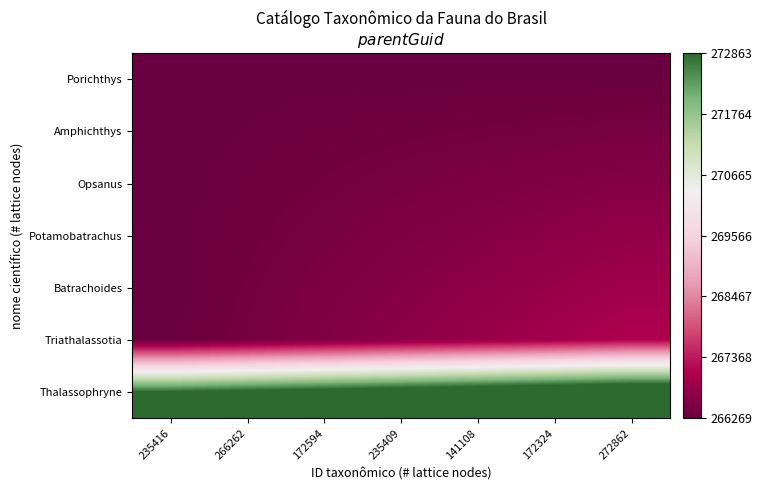

Reading left to right, list all the values displayed in this chart.

Porichthys: 235416=266278.0	266262=266278.0	172594=266278.0	235409=266278.0	141108=266278.0	172324=266278.0	272862=266278.0
Amphichthys: 235416=266269.0	266262=266296.5	172594=266324.0	235409=266351.4	141108=266378.9	172324=266406.4	272862=266433.8
Opsanus: 235416=266269.0	266262=266324.0	172594=266378.9	235409=266433.8	141108=266488.8	172324=266543.8	272862=266598.7
Potamobatrachus: 235416=266269.0	266262=266351.4	172594=266433.8	235409=266516.3	141108=266598.7	172324=266681.1	272862=266763.5
Batrachoides: 235416=266269.0	266262=266378.9	172594=266488.8	235409=266598.7	141108=266708.6	172324=266818.5	272862=266928.4
Triathalassotia: 235416=266272.0	266262=266409.4	172594=266546.8	235409=266684.1	141108=266821.5	172324=266958.9	272862=267096.2
Thalassophryne: 235416=272863.0	266262=273027.8	172594=273192.7	235409=273357.5	141108=273522.4	172324=273687.2	272862=273852.1